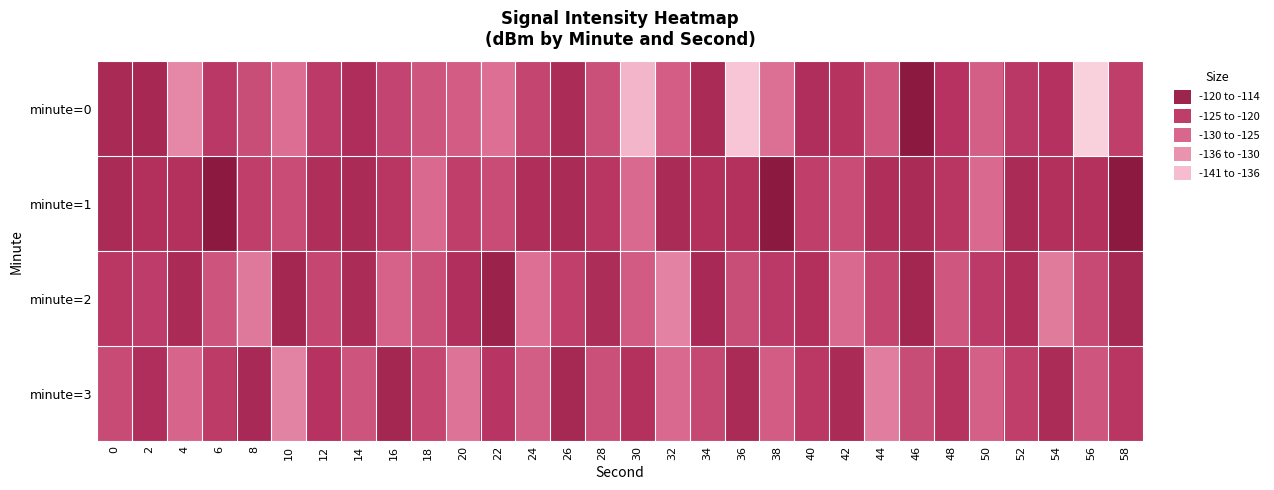

Rank the series at 52 from lowest to highest value.

minute=3, minute=0, minute=2, minute=1